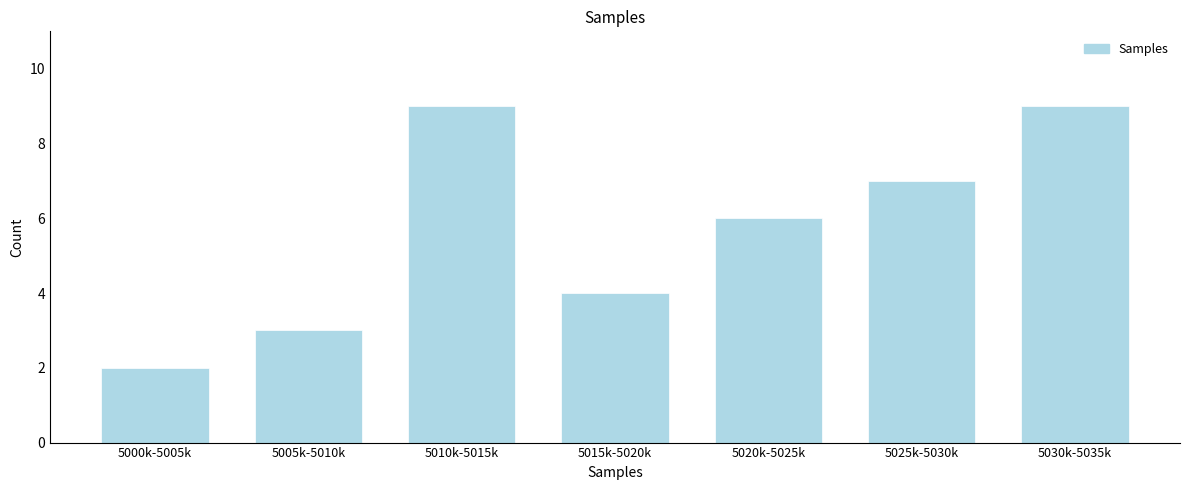

Reading right to left, transcribe all the data shown in this chart.

5030k-5035k=9	5025k-5030k=7	5020k-5025k=6	5015k-5020k=4	5010k-5015k=9	5005k-5010k=3	5000k-5005k=2